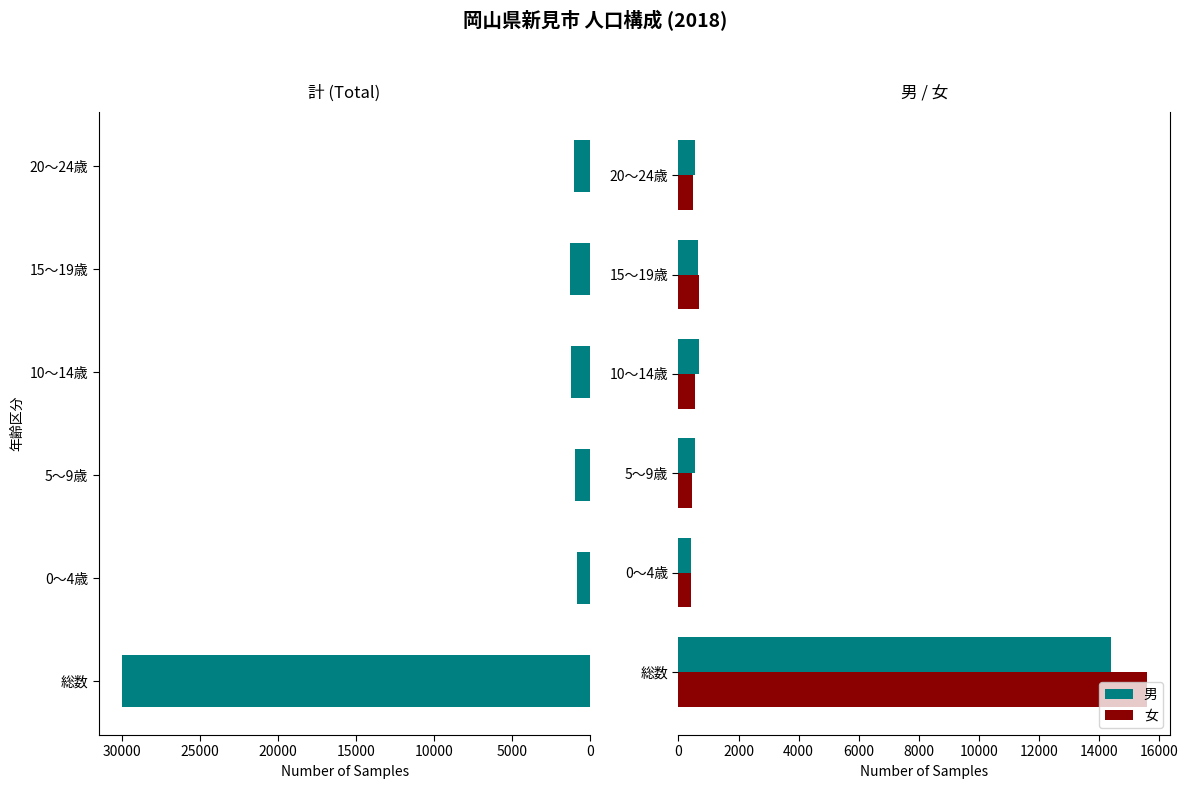

What is the difference between the maximum and second lowest values in the 女 series?

15144